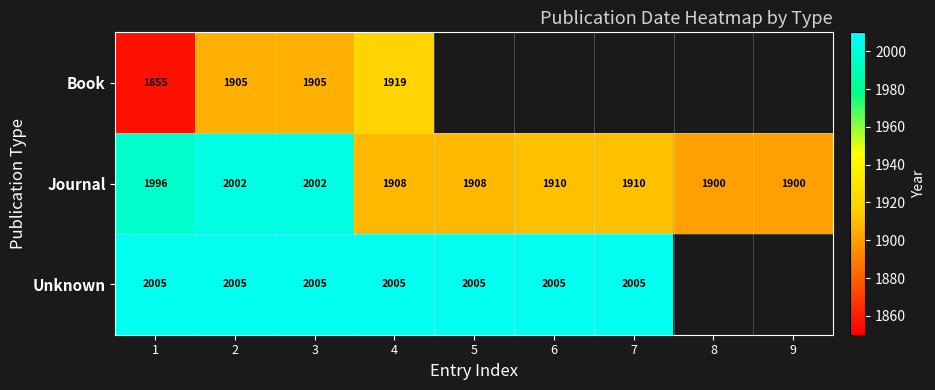

What is the sum of the Journal values at 9 and 3?

3902